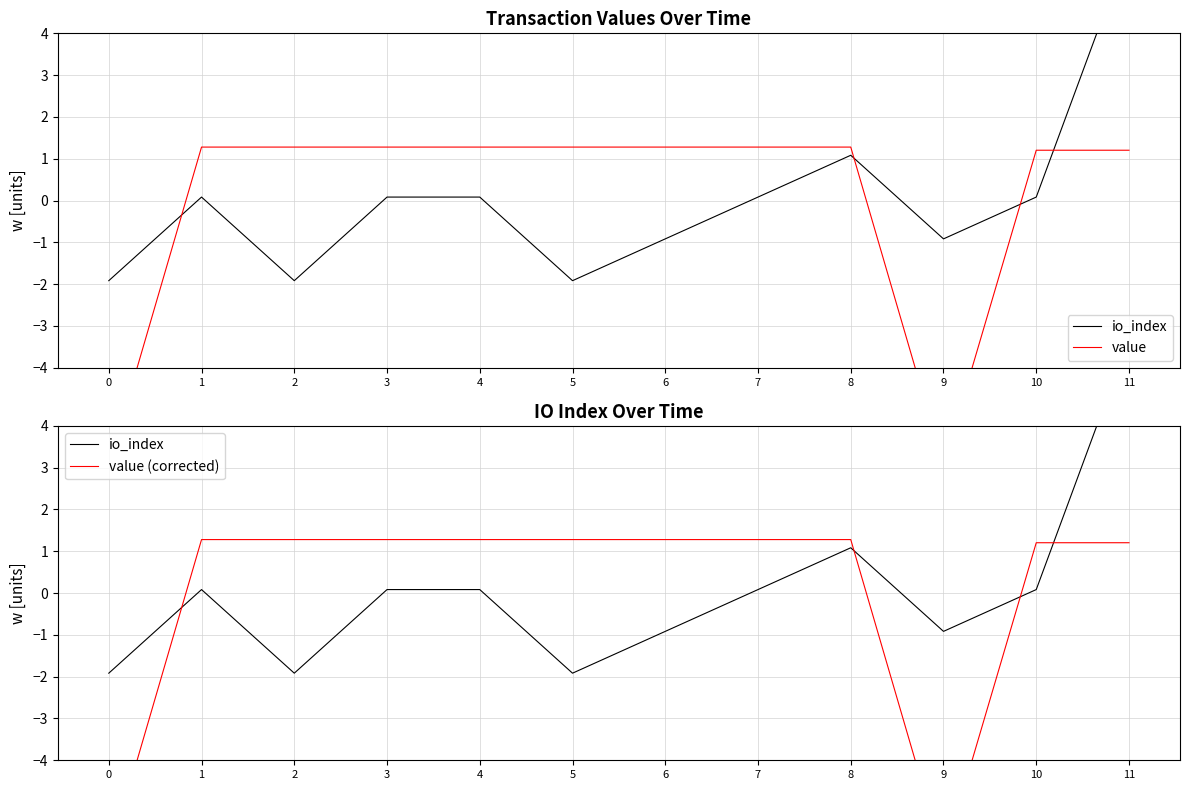

Between which two adjacent categories do value and io_index first intersect?

0 and 1